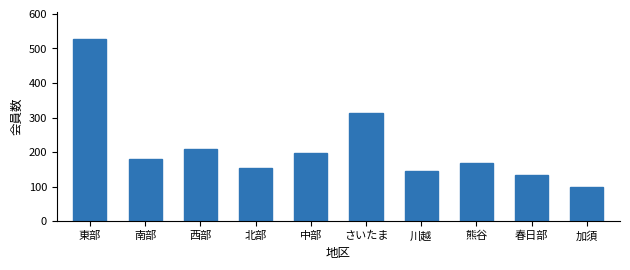

Which has a higher value, 川越 or 中部?

中部